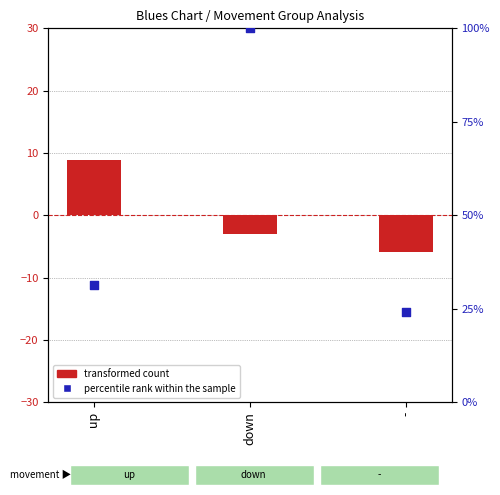

At how many categories does at least one series exceed 75?

1